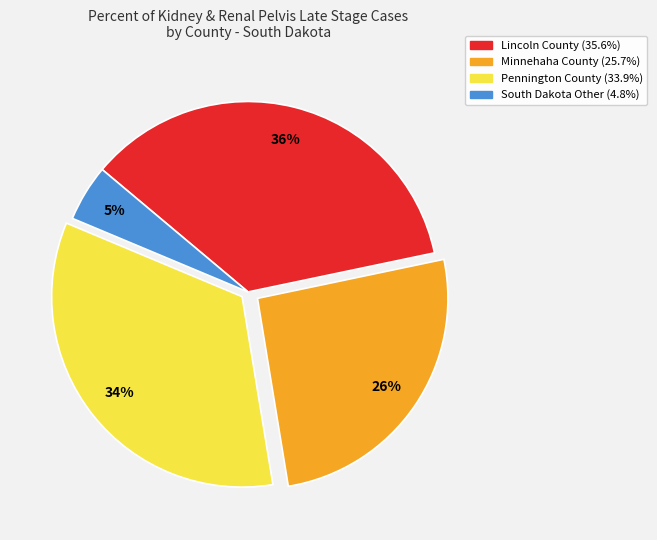

To the nearest percent, what is the average slice percentage?

25%